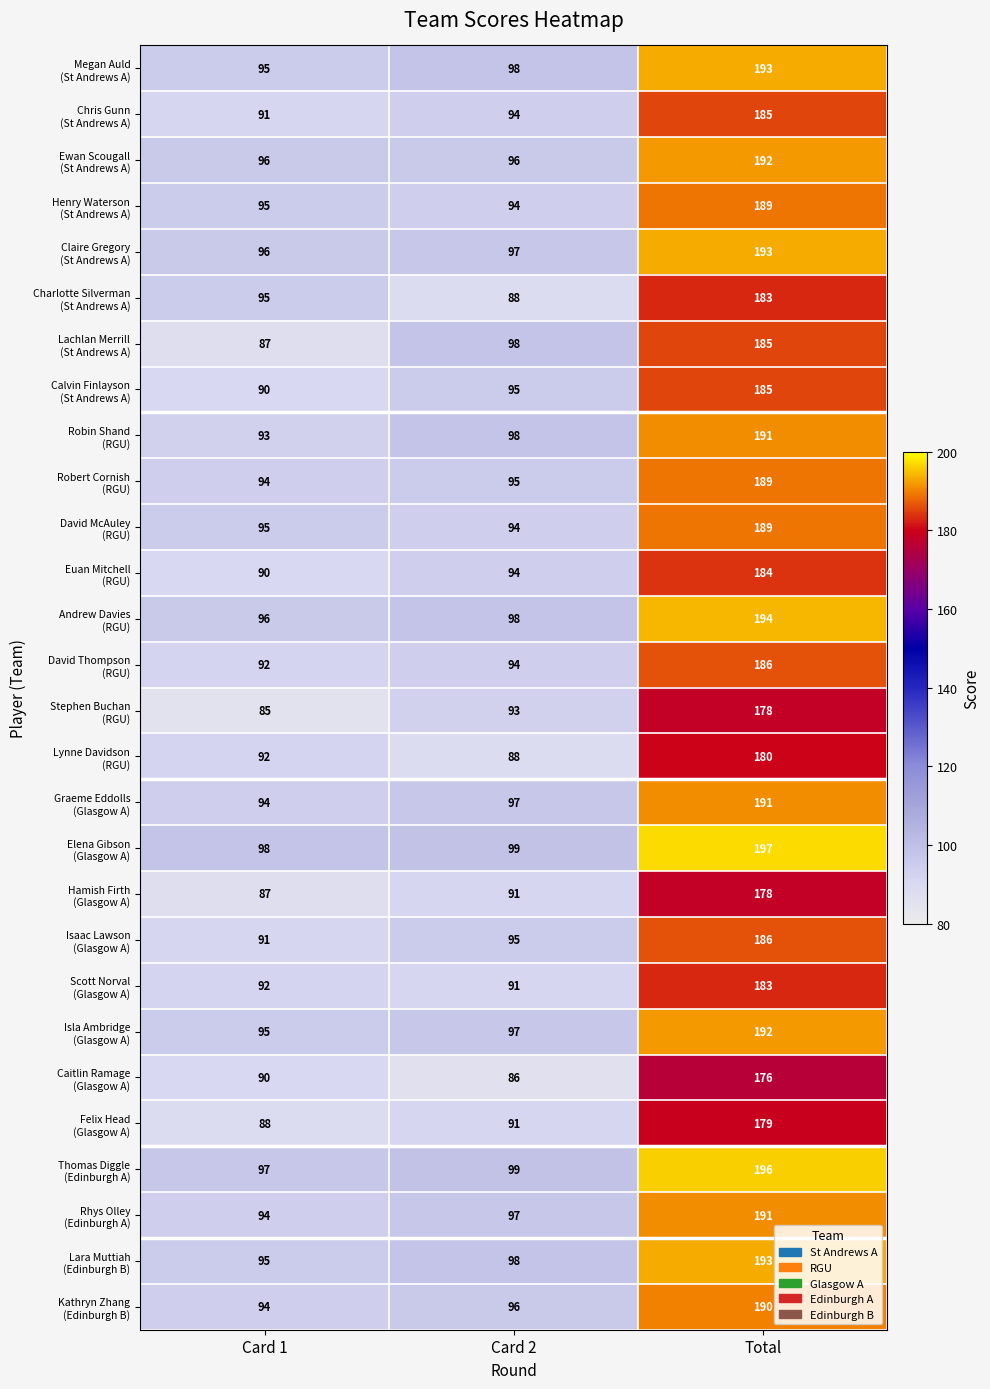

What is the difference between the highest and lowest values at Card 1?

13